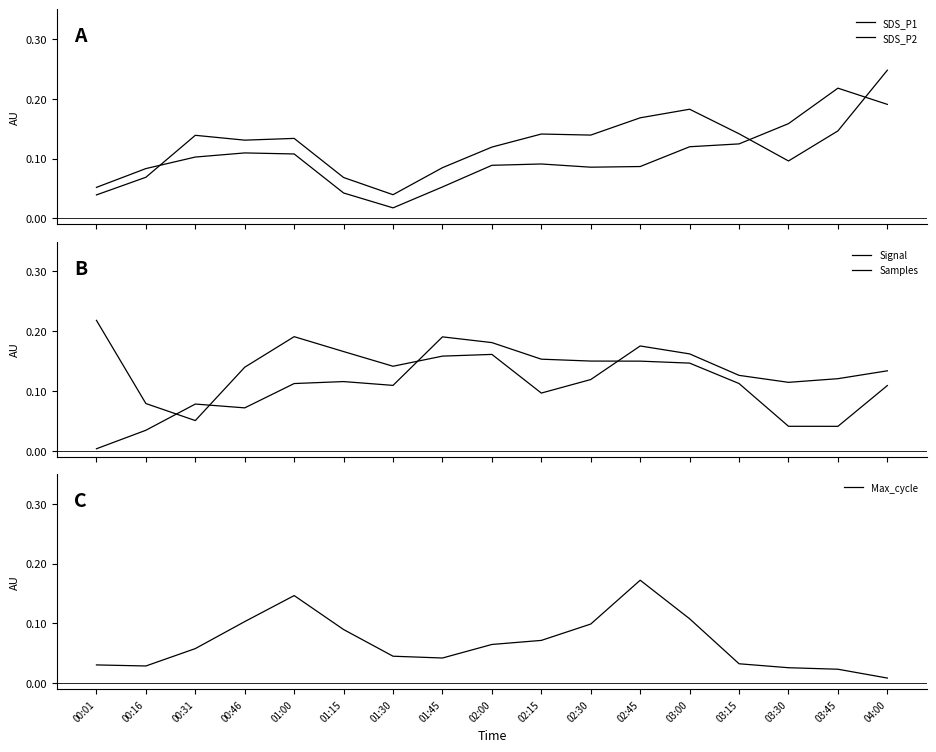

Reading left to right, list all the values displayed in this chart.

SDS_P1: 0.1	0.1	0.1	0.1	0.1	0.0	0.0	0.1	0.1	0.1	0.1	0.1	0.1	0.1	0.2	0.2	0.2
SDS_P2: 0.0	0.1	0.1	0.1	0.1	0.1	0.0	0.1	0.1	0.1	0.1	0.2	0.2	0.1	0.1	0.1	0.2
Signal: 0.0	0.0	0.1	0.1	0.1	0.1	0.1	0.2	0.2	0.2	0.2	0.1	0.1	0.1	0.0	0.0	0.1
Samples: 0.2	0.1	0.1	0.1	0.2	0.2	0.1	0.2	0.2	0.1	0.1	0.2	0.2	0.1	0.1	0.1	0.1
Max_cycle: 0.0	0.0	0.1	0.1	0.1	0.1	0.0	0.0	0.1	0.1	0.1	0.2	0.1	0.0	0.0	0.0	0.0